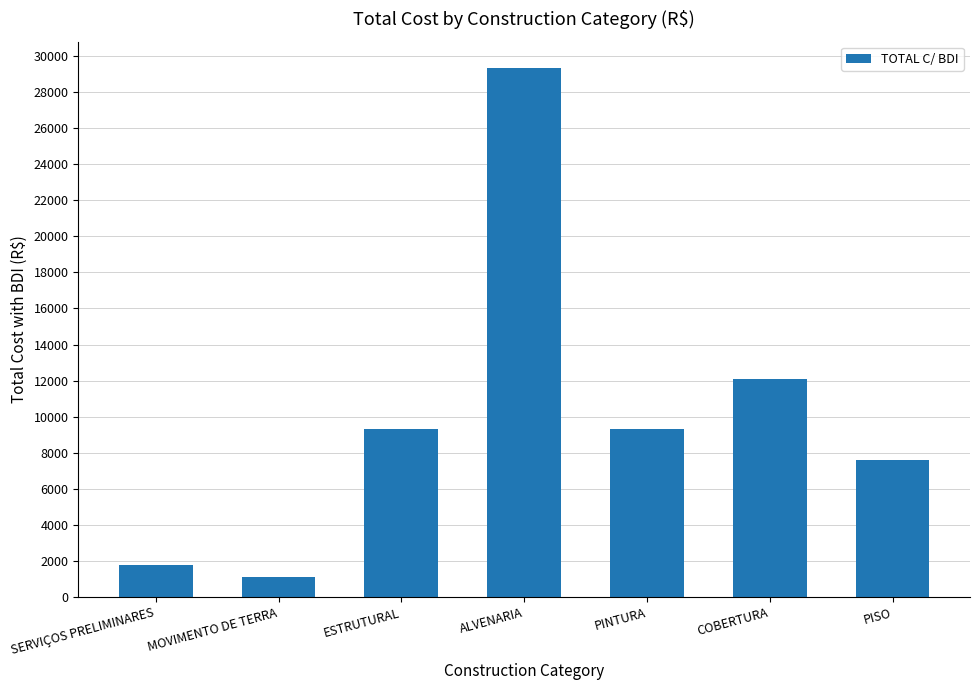

Is it true that the value at COBERTURA is 12107.8?

True